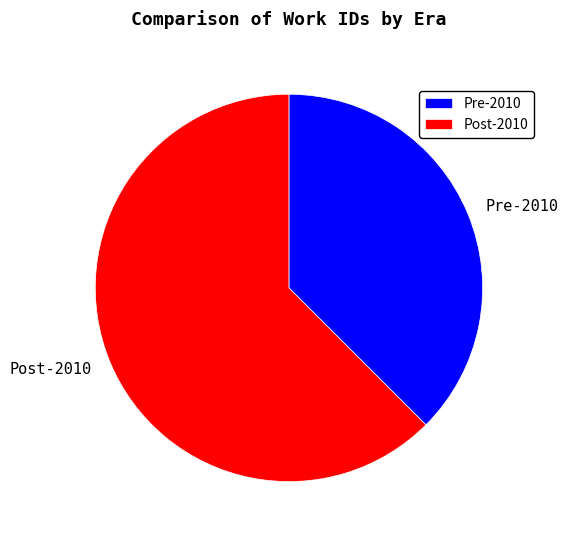

Combined, do Pre-2010 and Post-2010 account for over 50%?

Yes